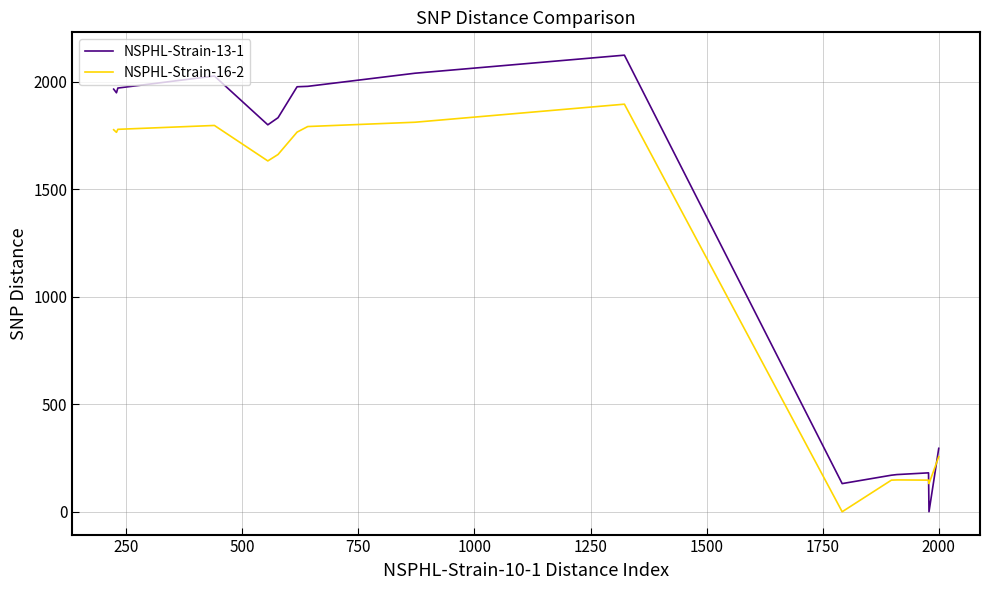

Which series ends up on top after the final intersection of NSPHL-Strain-16-2 and NSPHL-Strain-13-1?

NSPHL-Strain-13-1